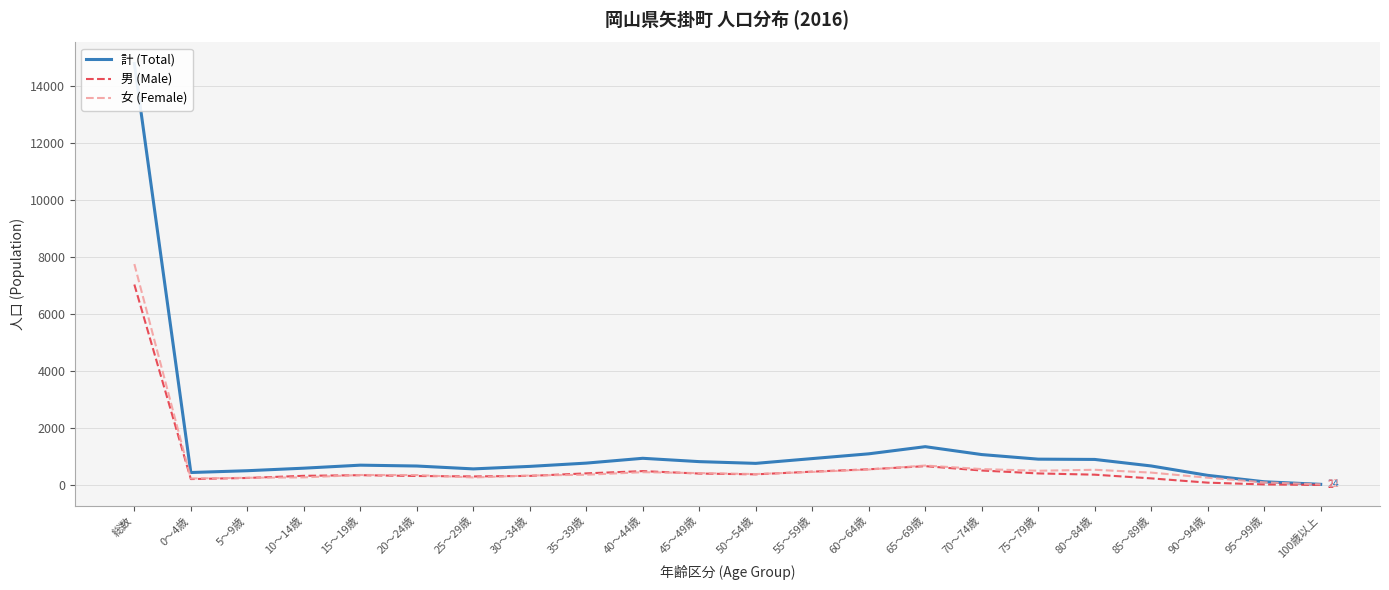

The value of 男 (Male) at 75～79歳 is 407. True or false?

True